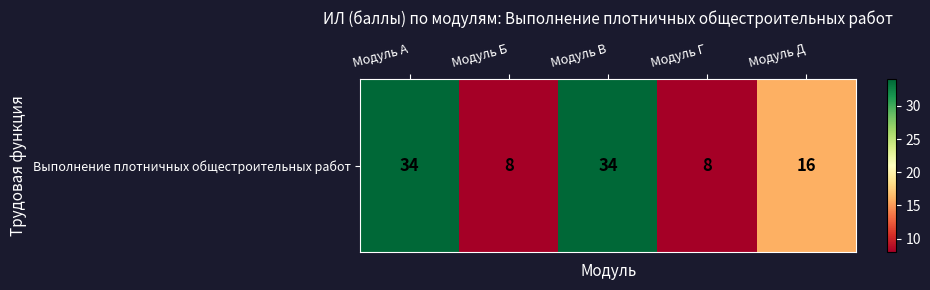

What is the difference between the values at Модуль Г and Модуль В?

26